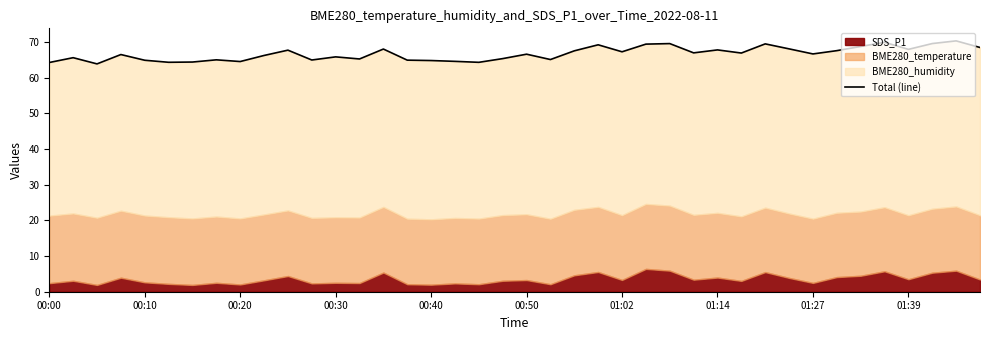

Approximately how many times larger is the value at 15 compared to 13?

1.0